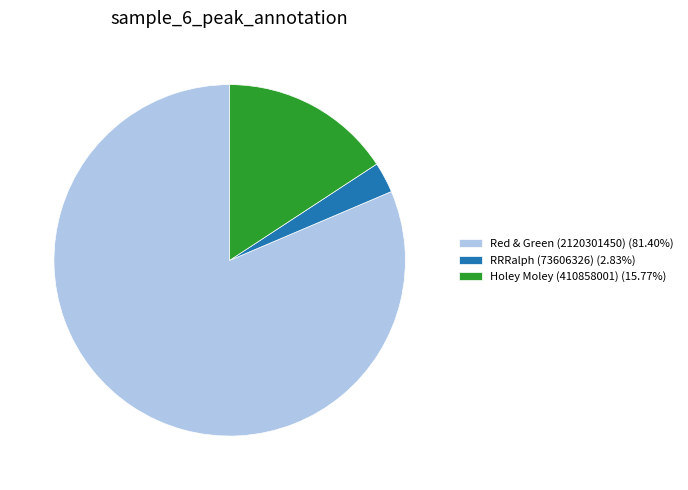

How many slices are in this pie chart?

3